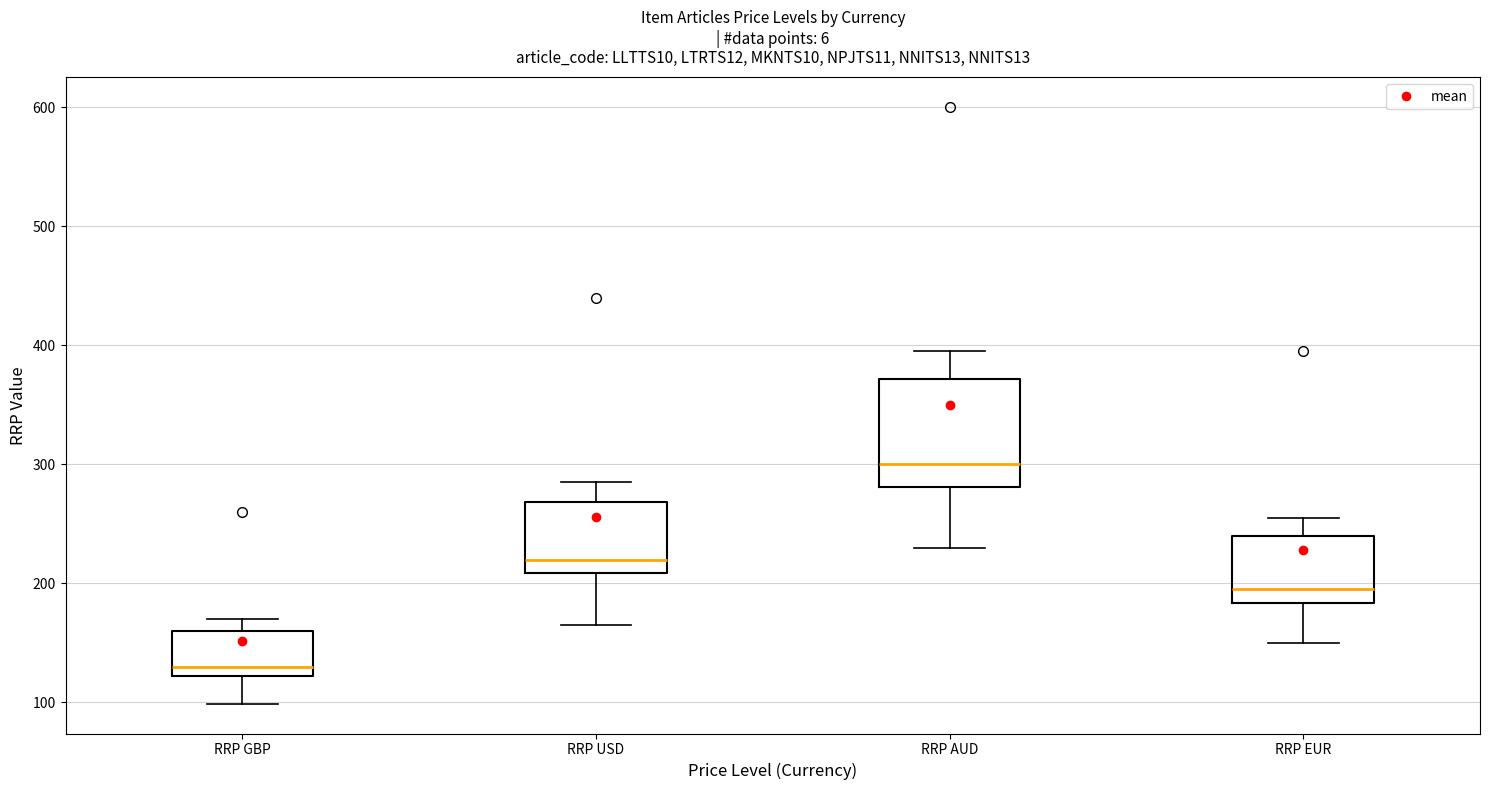

Reading left to right, read every box against the y-axis: the position of its median line, the range the box covers, and the ends of its whiskers. The values are not printed on the chart, so give them approximately, as read against the axis.

RRP GBP: median 130, box 120 to 160, whiskers 100 to 170
RRP USD: median 220, box 210 to 270, whiskers 170 to 290
RRP AUD: median 300, box 280 to 370, whiskers 230 to 400
RRP EUR: median 200, box 180 to 240, whiskers 150 to 260